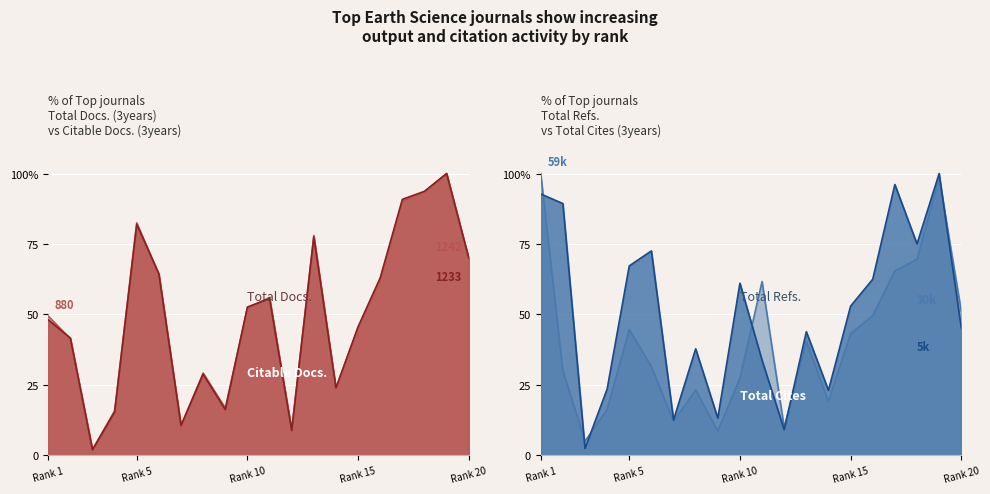

After their last crossing, which series has the higher values: Total Cites (3years) or Total Docs. (3years)?

Total Docs. (3years)